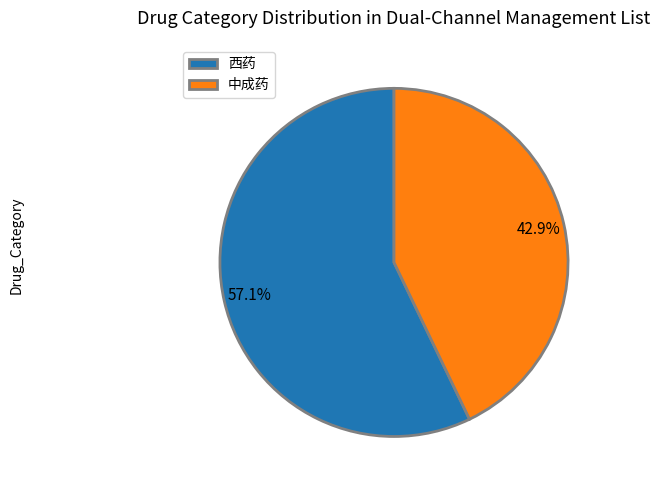

To the nearest percent, what portion does 中成药 represent?

43%